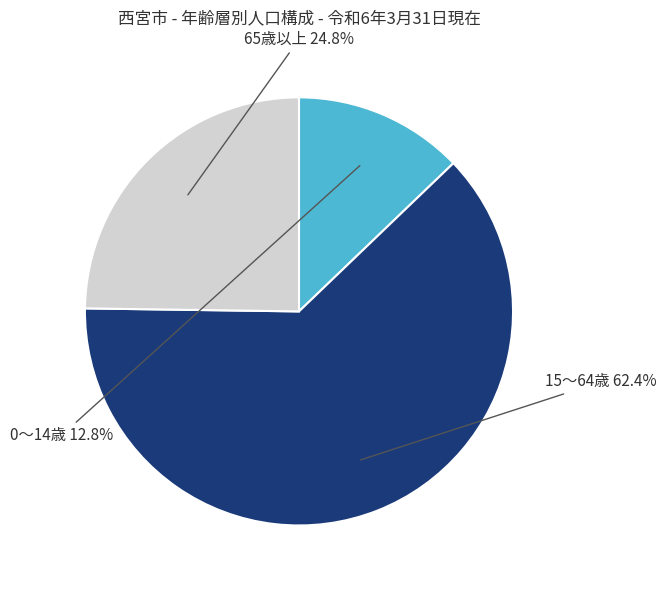

Is there any slice that represents more than half of the pie?

Yes